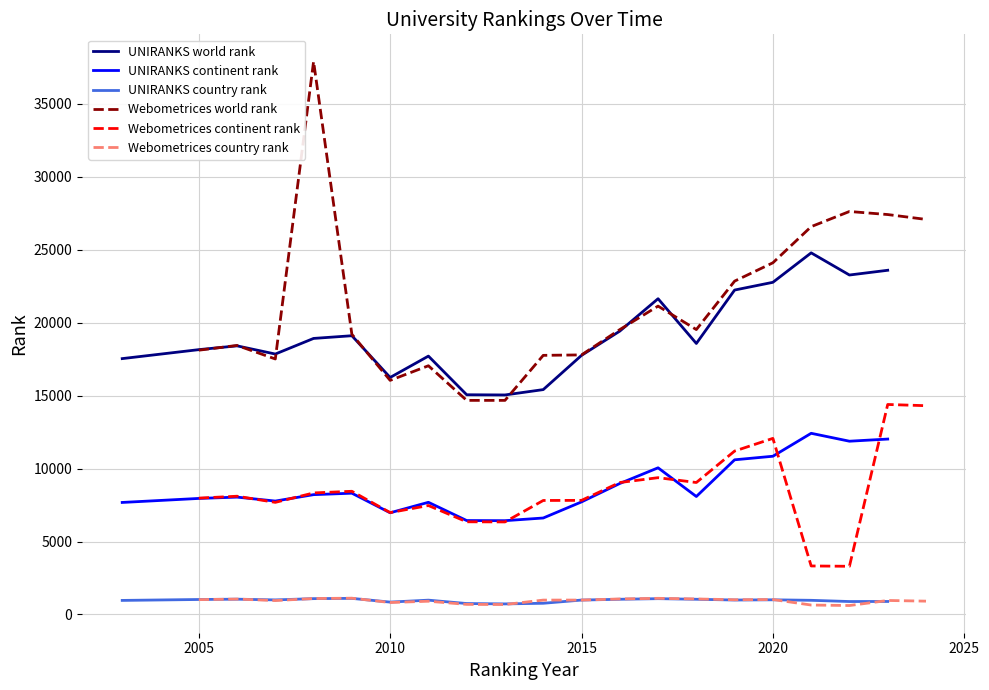

True or false: UNIRANKS world rank has more than 0 interior local peaks.

True